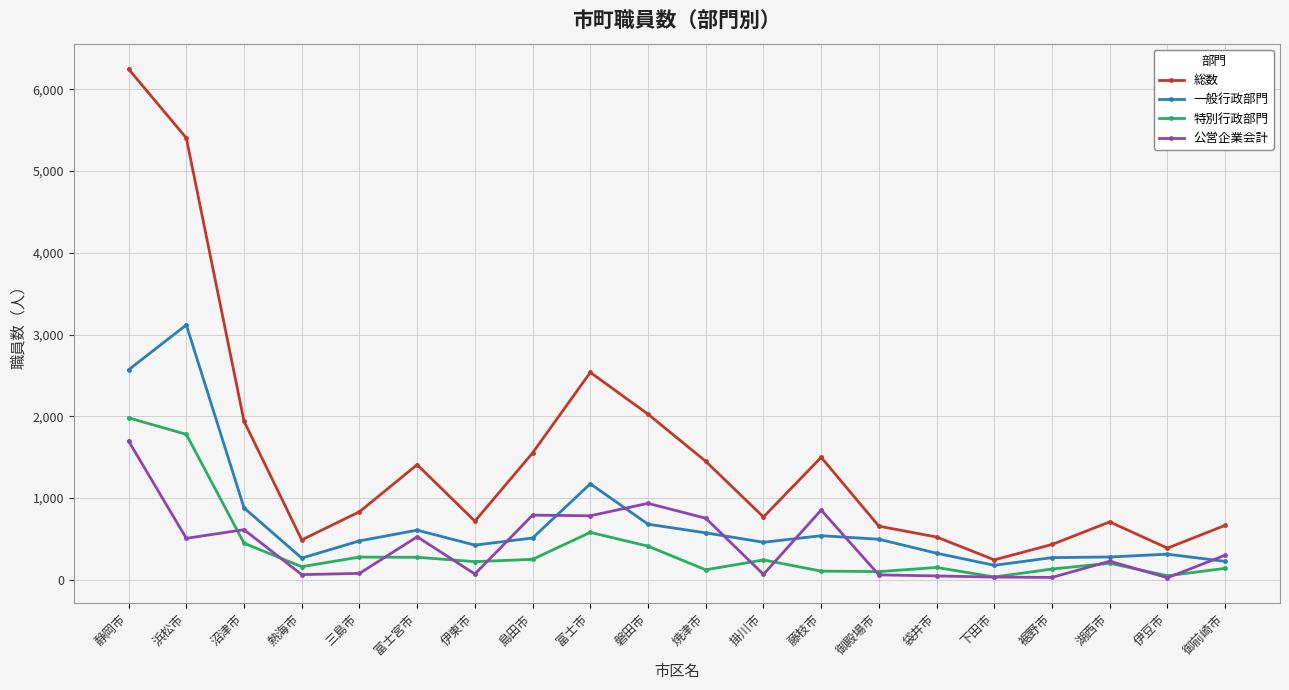

In 総数, how many points are higher than both neighbors (excluding endpoints)?

4